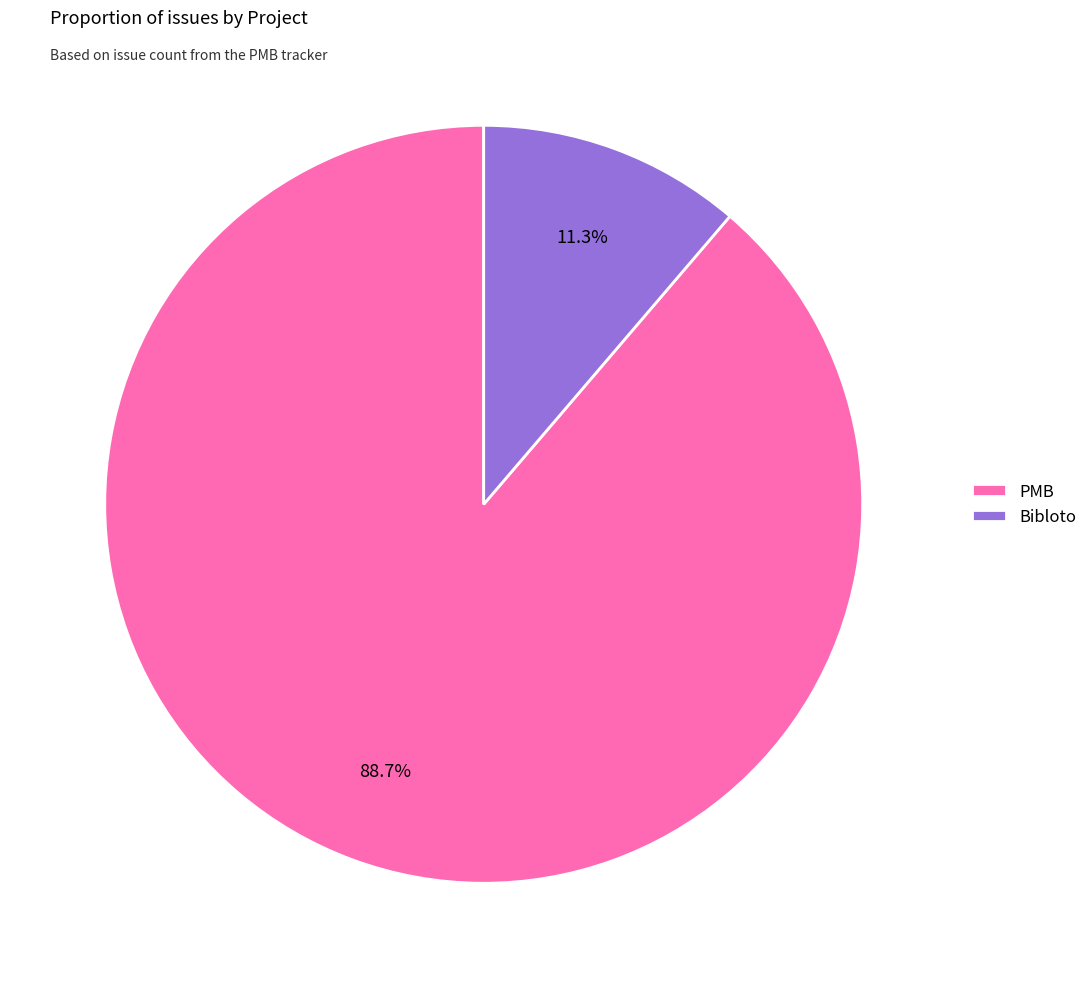

Rank the categories by value from lowest to highest.

Bibloto, PMB